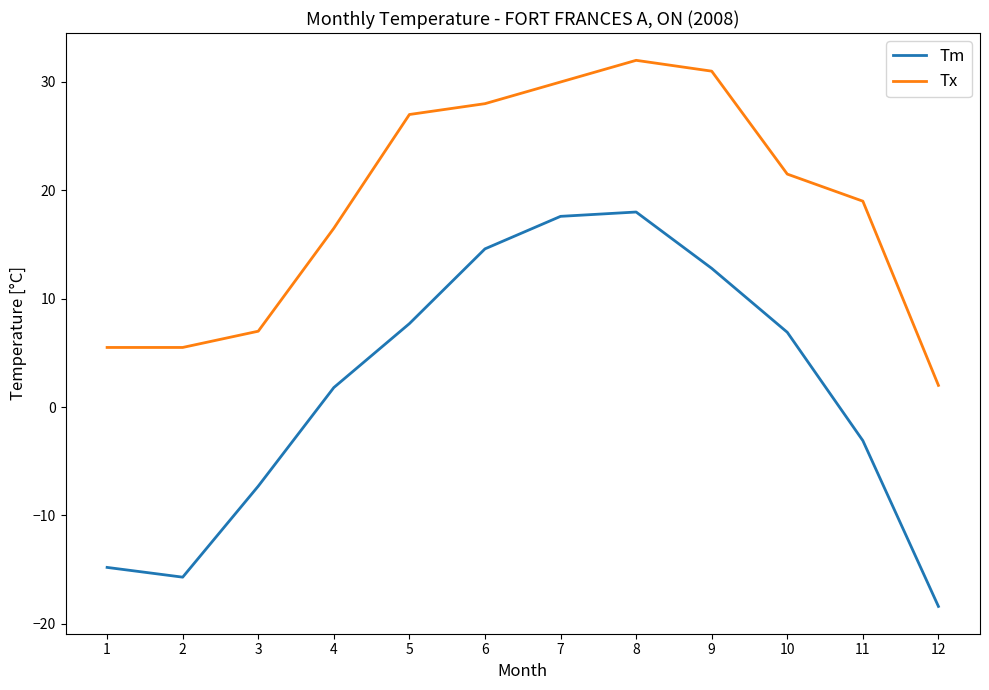

Reading left to right, list all the values displayed in this chart.

Tm: -14.8	-15.7	-7.3	1.8	7.7	14.6	17.6	18.0	12.8	6.9	-3.1	-18.4
Tx: 5.5	5.5	7.0	16.5	27.0	28.0	30.0	32.0	31.0	21.5	19.0	2.0